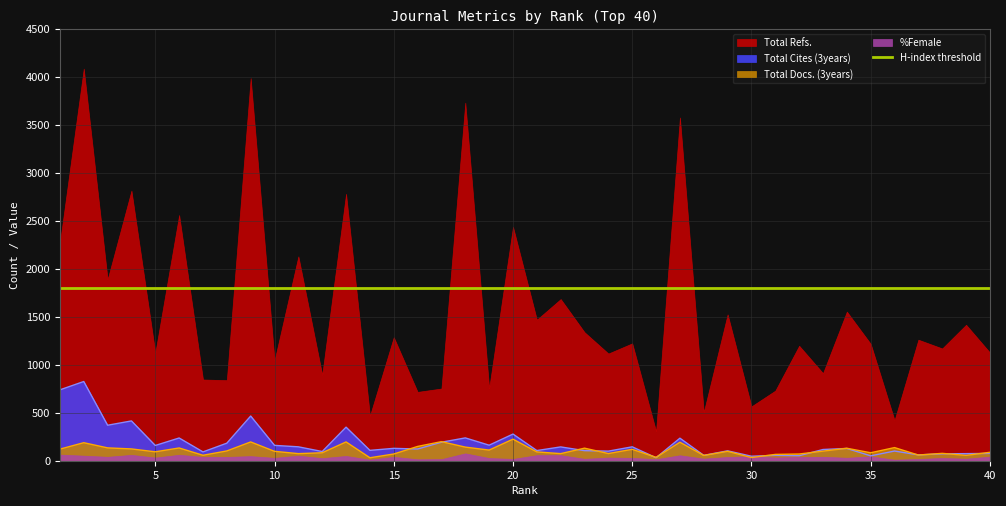

What is the smallest value displayed?

31